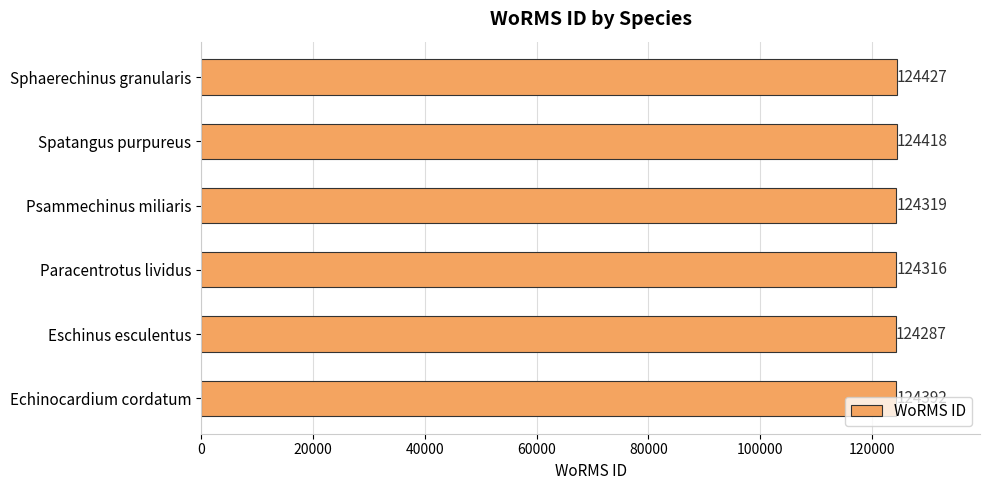

Is it true that the value at Eschinus esculentus is 28857?

False